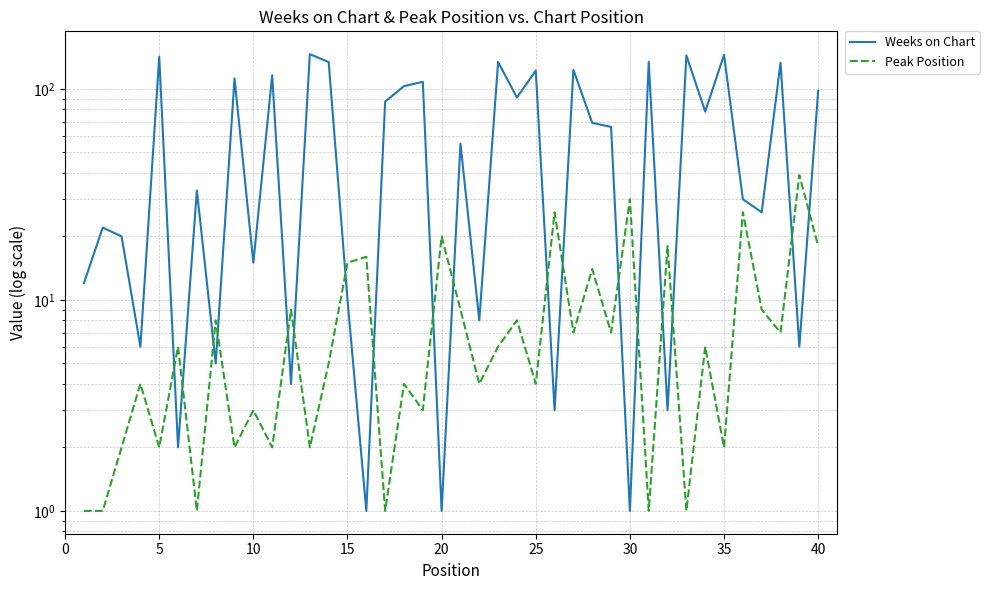

How many data points in Weeks on Chart are less than 66?

20